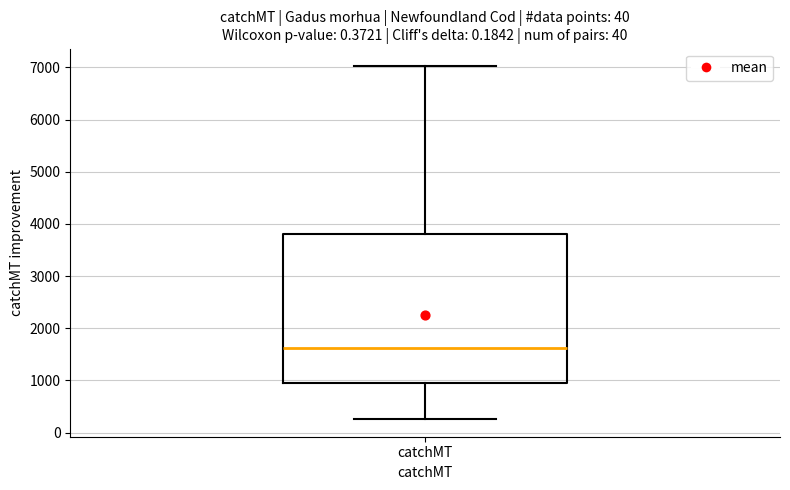

Transcribe this box plot: give where the median line is, the range the box spans, and where the two whiskers end, as read against the y-axis. The values are not printed on the chart, so give them approximately, as read against the axis.

median 1600, box 900 to 3800, whiskers 300 to 7000